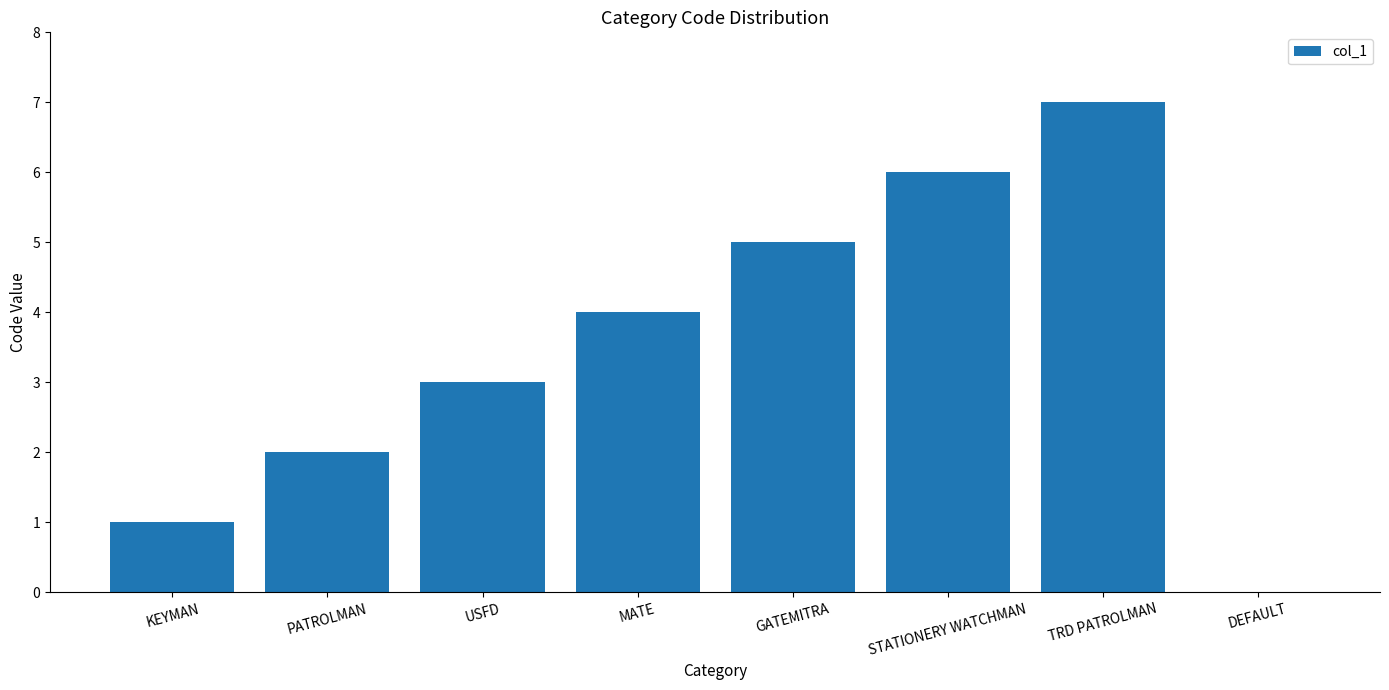

What is the sum of all values?

28